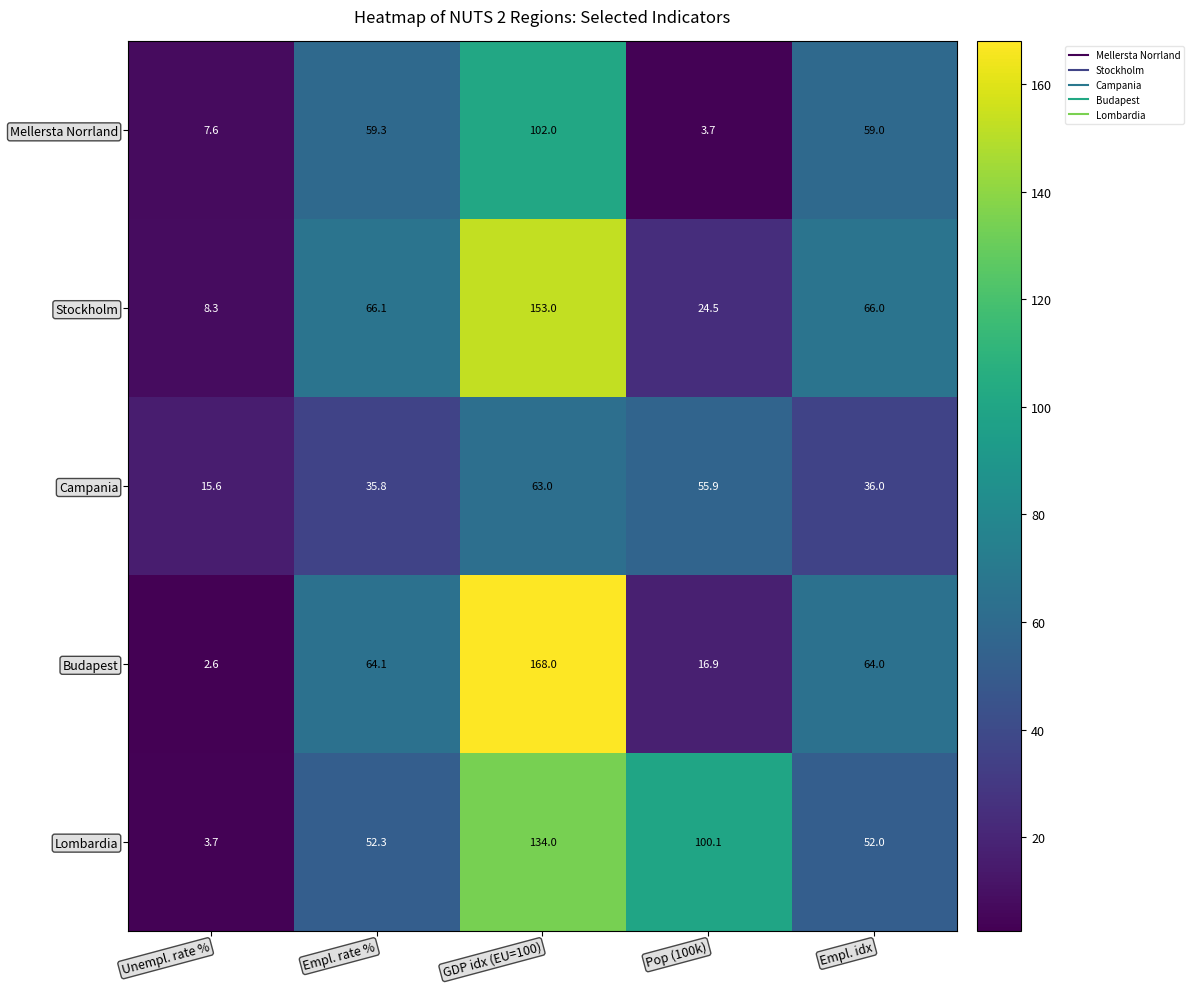

At how many categories does at least one series exceed 17?

4